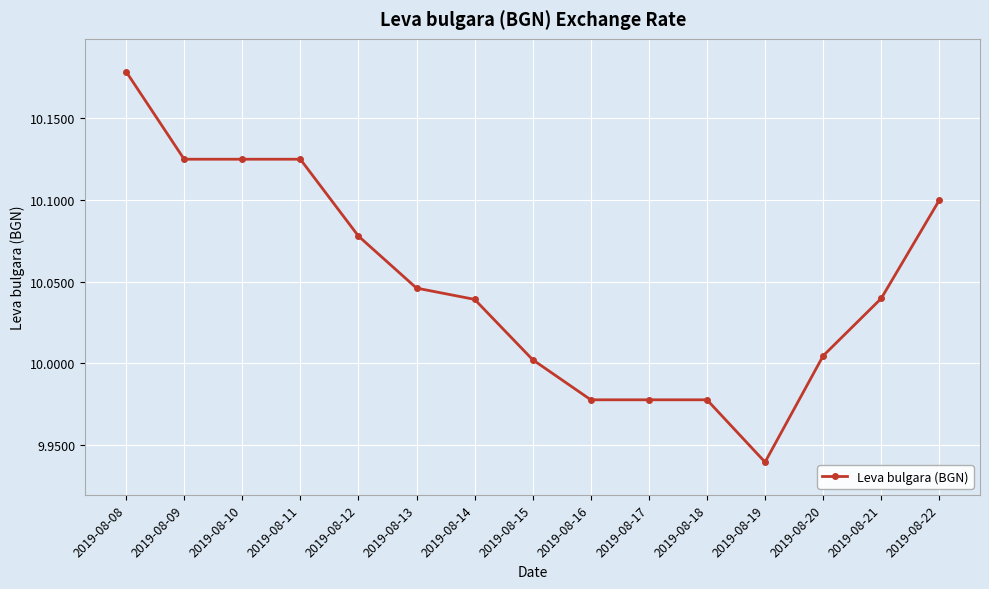

What is the ratio of the value at 2019-08-17 to the value at 2019-08-19?

1.0